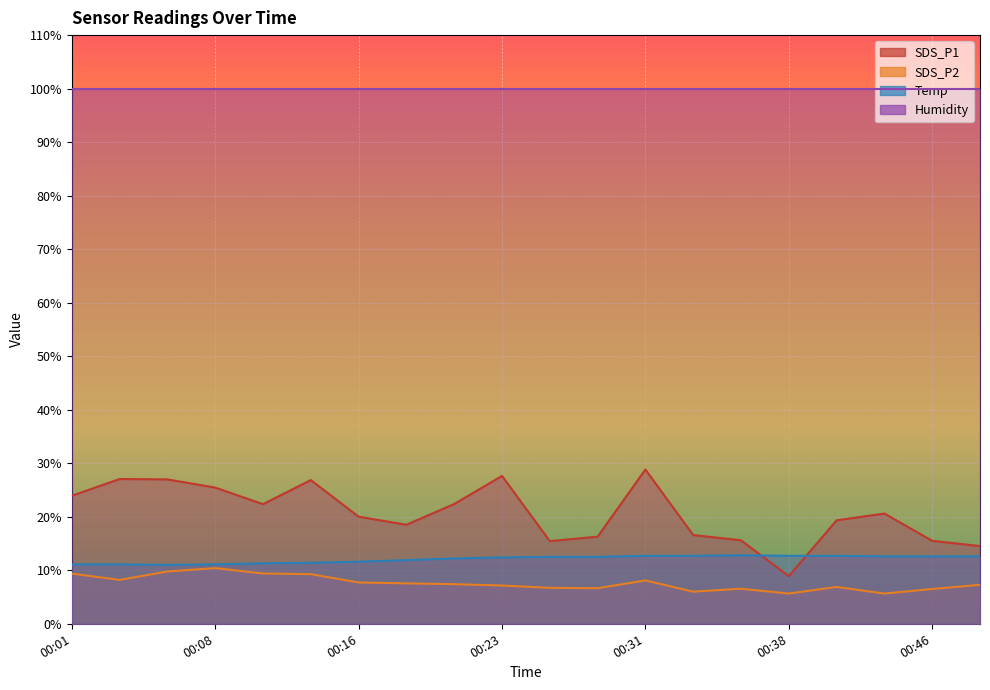

Is the value of SDS_P2 at 00:08 greater than the value of SDS_P1 at 00:36?

No